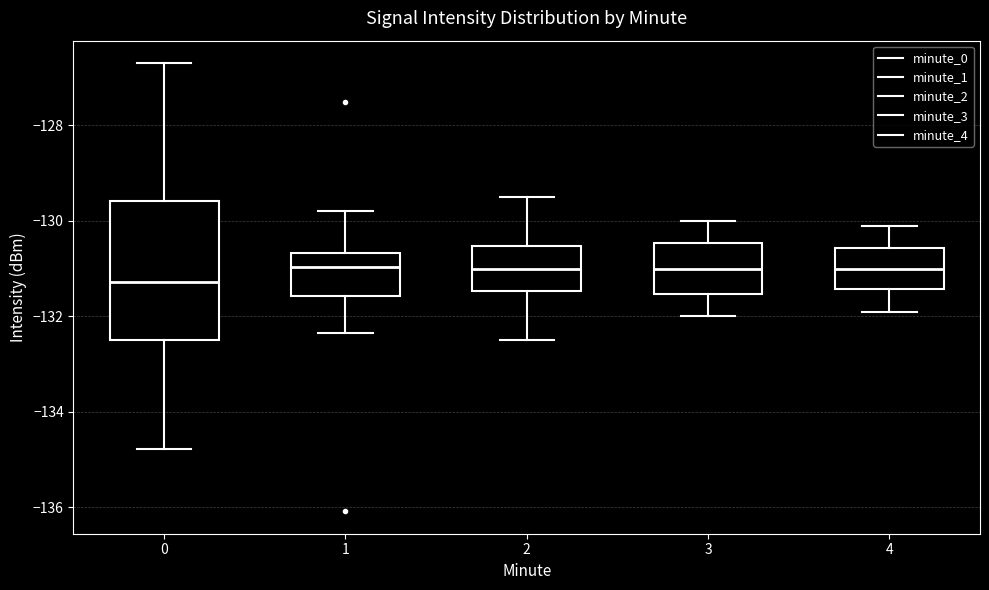

Reading left to right, transcribe this box plot: for each box, give where its median line is, the range the box spans, and where its two whiskers end, as read against the y-axis. The values are not printed on the chart, so give them approximately, as read against the axis.

0: median -131.2, box -132.4 to -129.6, whiskers -134.8 to -126.6
1: median -131.0, box -131.6 to -130.6, whiskers -132.4 to -129.8
2: median -131.0, box -131.4 to -130.6, whiskers -132.4 to -129.4
3: median -131.0, box -131.6 to -130.4, whiskers -132.0 to -130.0
4: median -131.0, box -131.4 to -130.6, whiskers -131.8 to -130.0